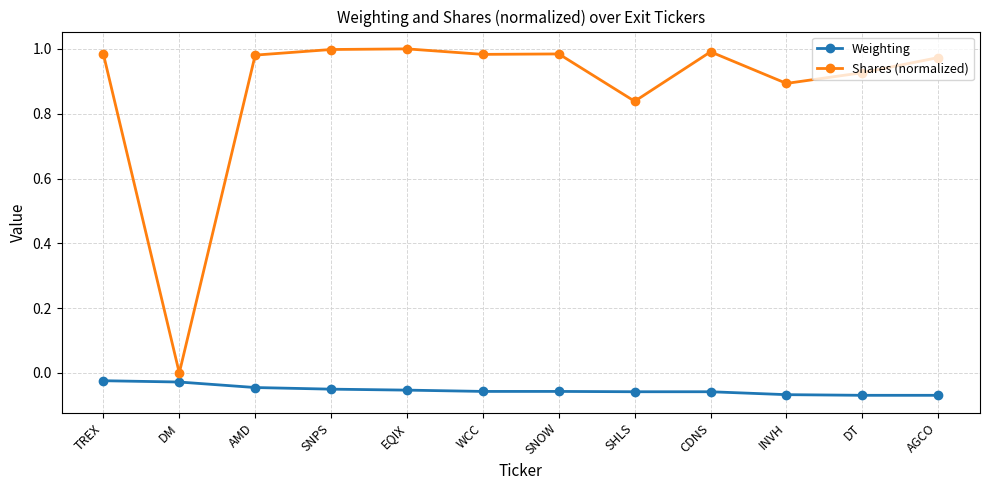

Rank the series at EQIX from highest to lowest value.

Shares (normalized), Weighting